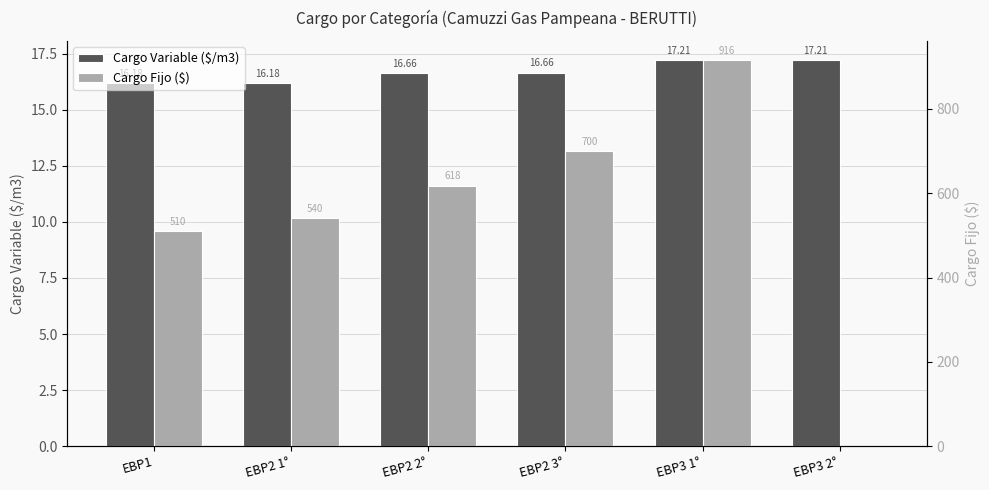

Which category has the lowest value across all series?

EBP3 2°